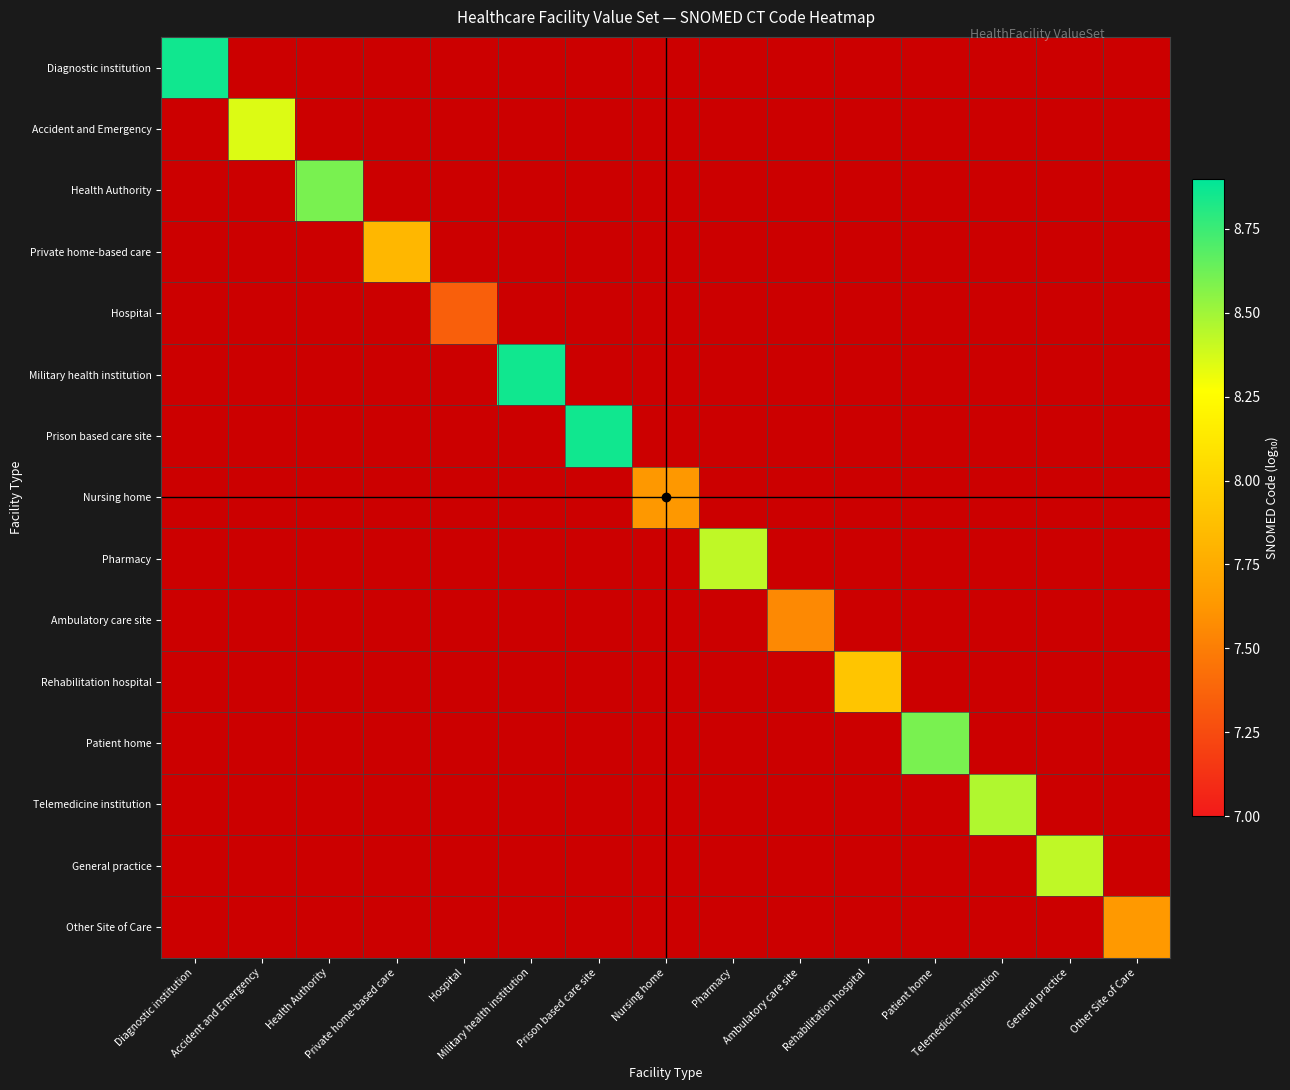

Between General practice and Other Site of Care, which is larger?

Other Site of Care